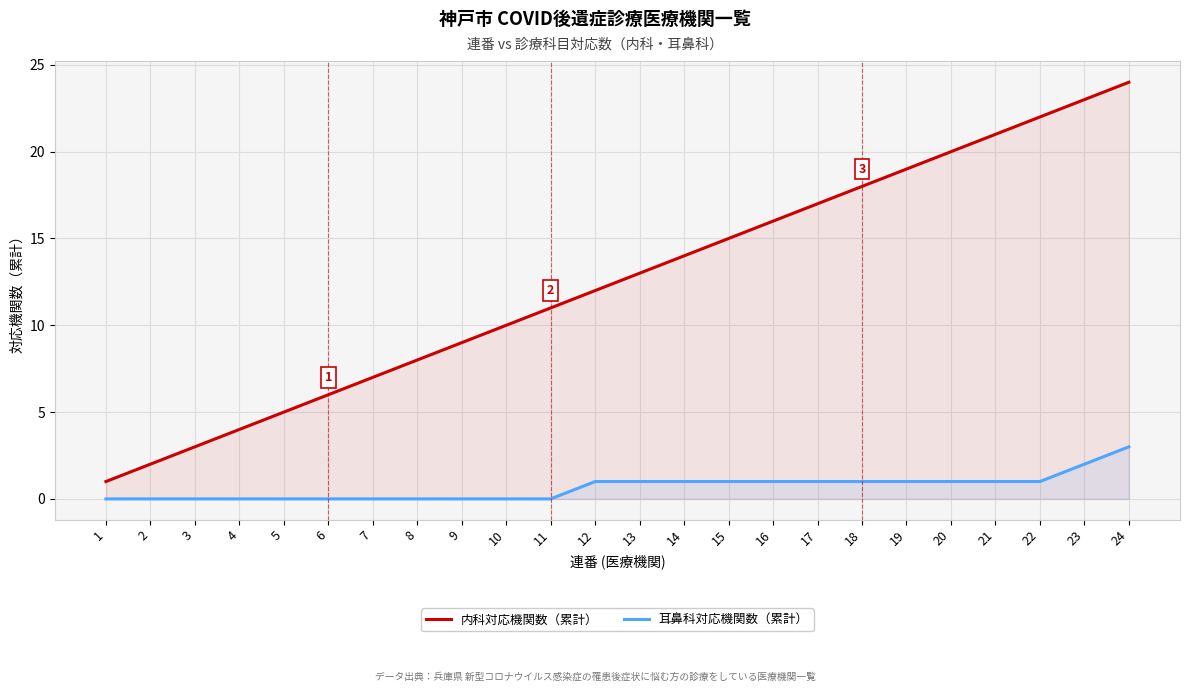

At which label does 内科対応機関数（累計） reach its peak?

24